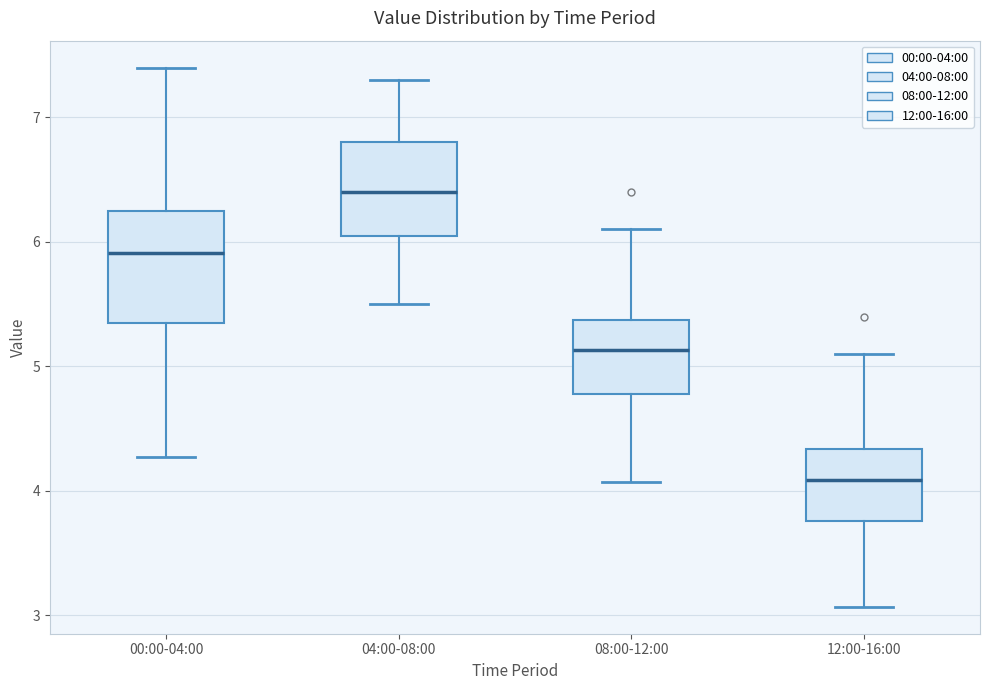

Reading left to right, read every box against the y-axis: the position of its median line, the range the box covers, and the ends of its whiskers. The values are not printed on the chart, so give them approximately, as read against the axis.

00:00-04:00: median 5.9, box 5.4 to 6.2, whiskers 4.3 to 7.4
04:00-08:00: median 6.4, box 6.1 to 6.8, whiskers 5.5 to 7.3
08:00-12:00: median 5.1, box 4.8 to 5.4, whiskers 4.1 to 6.1
12:00-16:00: median 4.1, box 3.8 to 4.3, whiskers 3.1 to 5.1